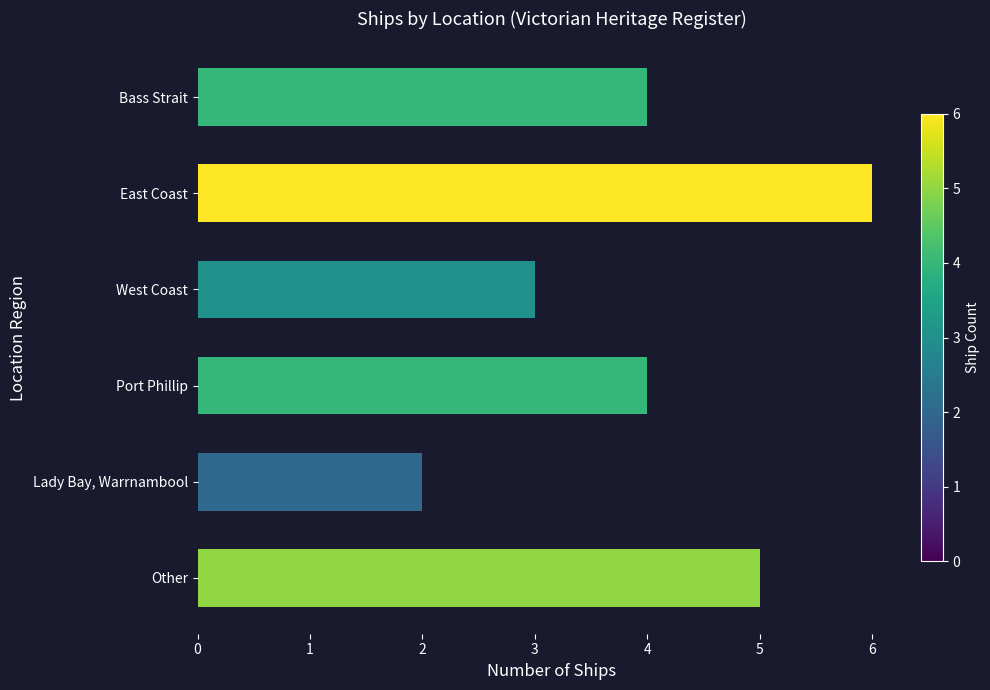

What is the approximate value at West Coast?

3